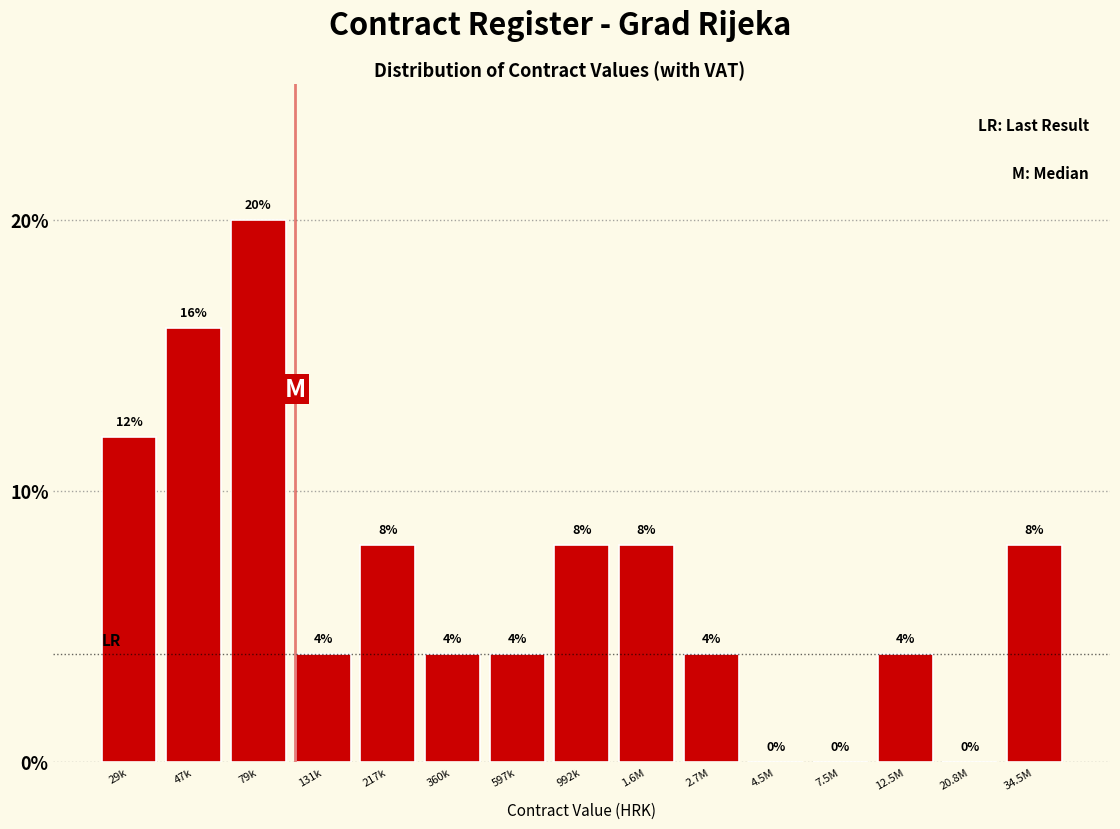

Reading left to right, list all the values displayed in this chart.

29k=12	47k=16	79k=20	131k=4	217k=8	360k=4	597k=4	992k=8	1.6M=8	2.7M=4	4.5M=0	7.5M=0	12.5M=4	20.8M=0	34.5M=8